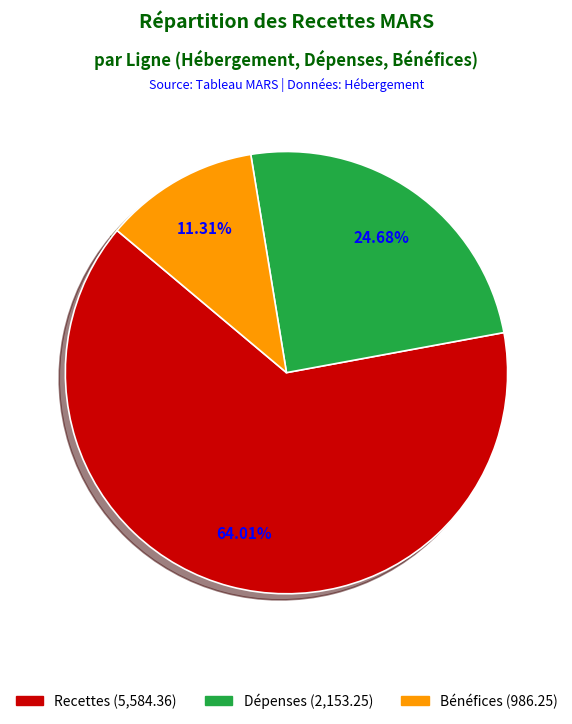

To the nearest percent, what is the difference between the Bénéfices and Dépenses slice percentages?

13%